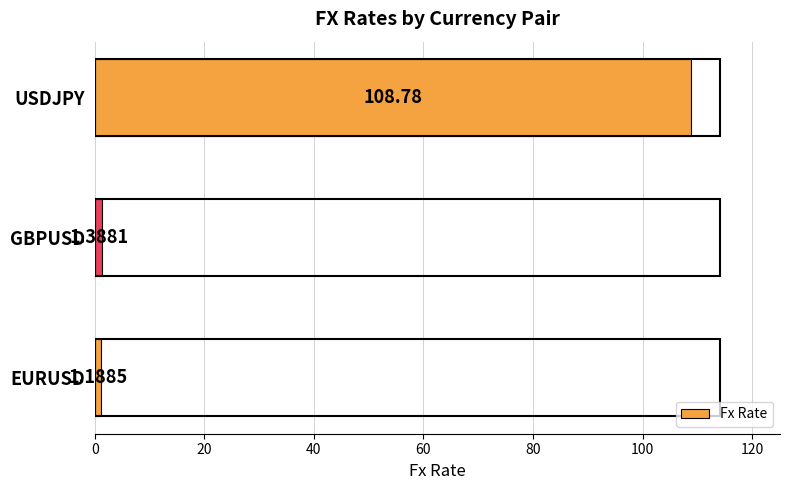

At which label is the value closest to 54?

GBPUSD